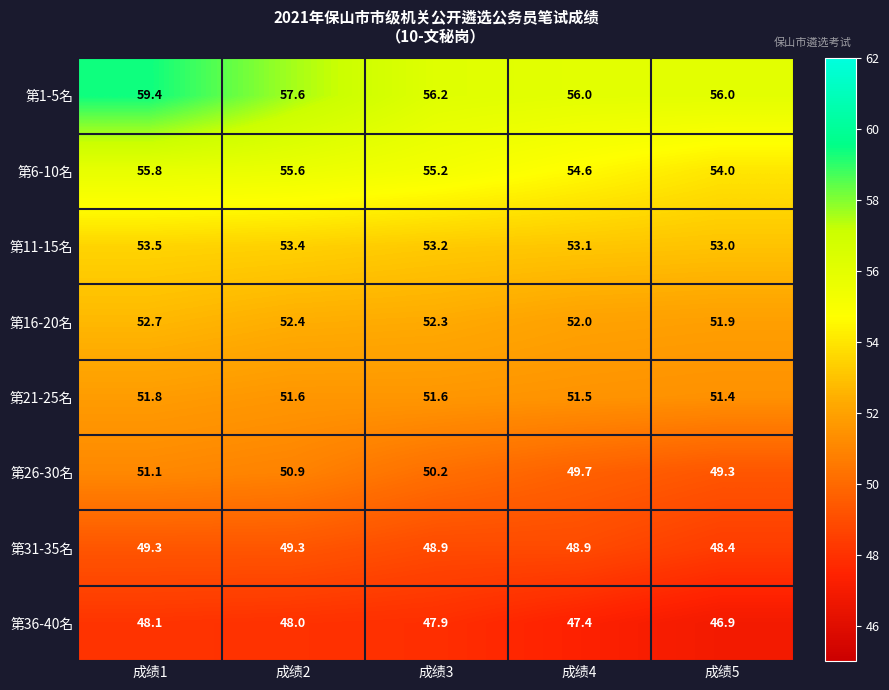

Which series has the widest spread of values?

第1-5名